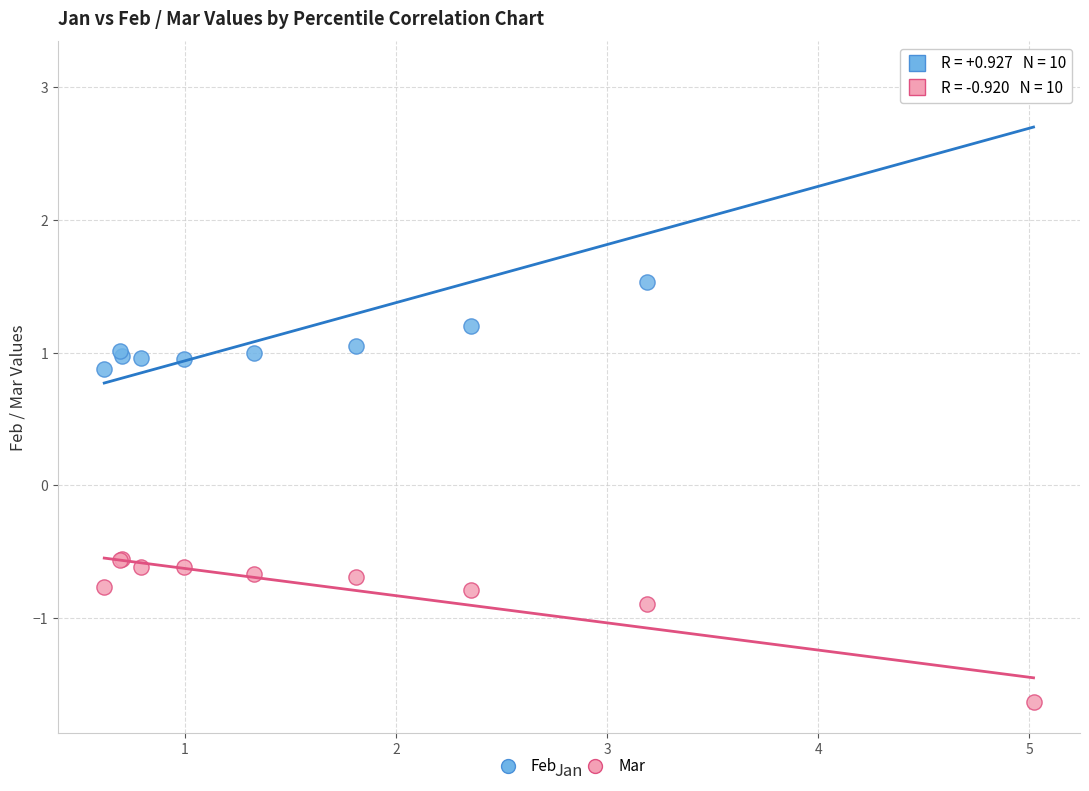

Which series has the widest spread of Y values?

Feb